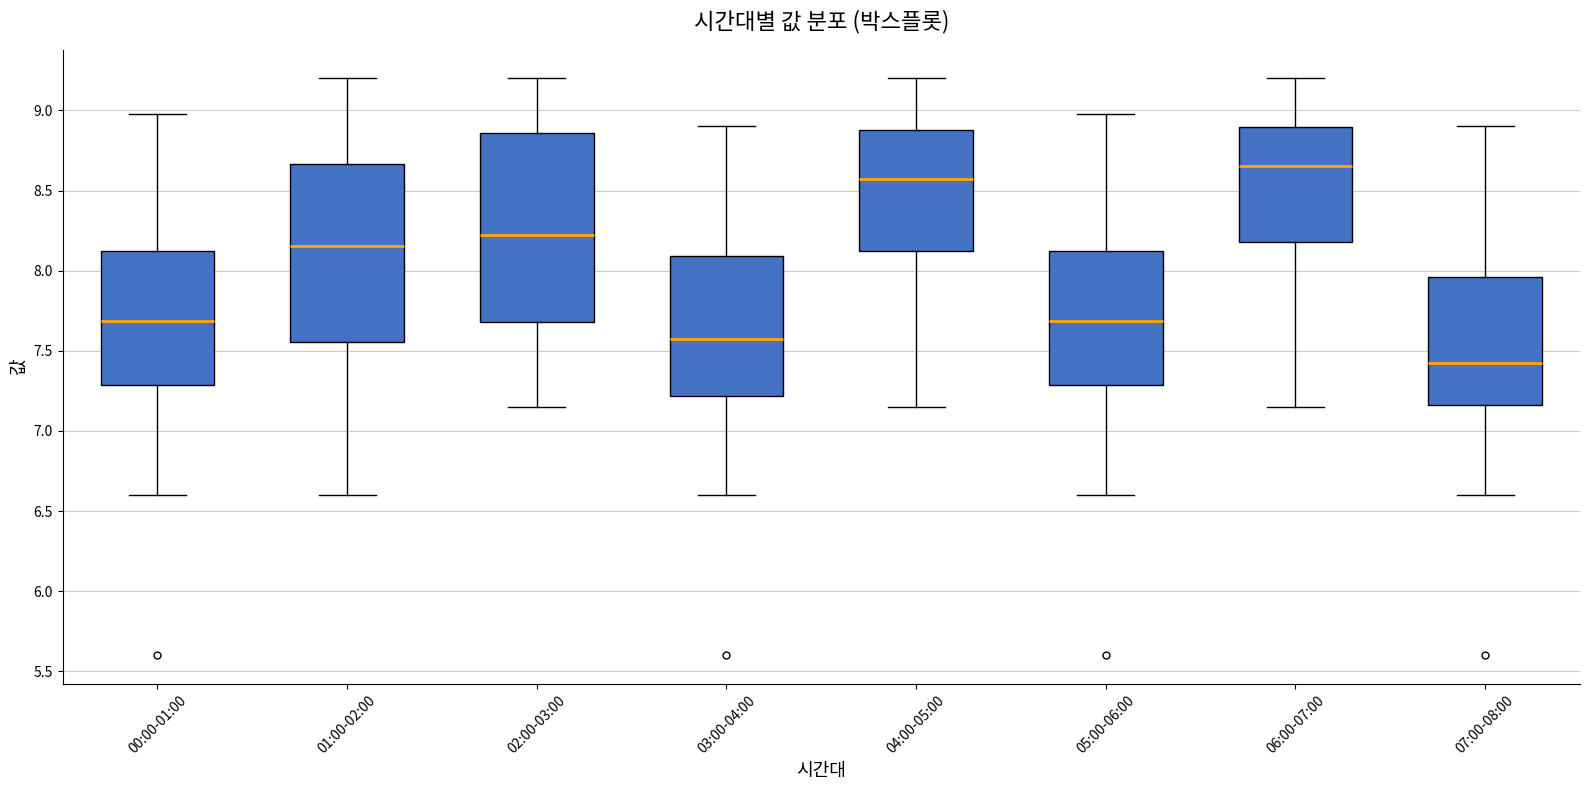

Where does the median line of the box for 01:00-02:00 sit on the y-axis? The values are not printed on the chart, so give them approximately, as read against the axis.

8.15